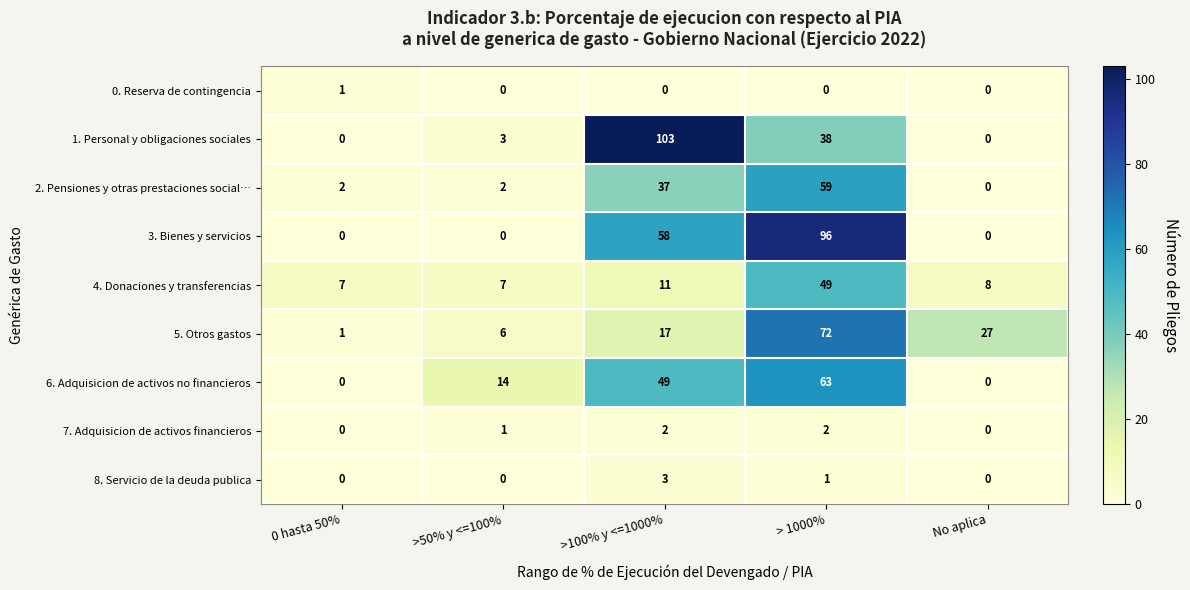

True or false: 7. Adquisicion de activos financieros has a value of 0 at No aplica.

True